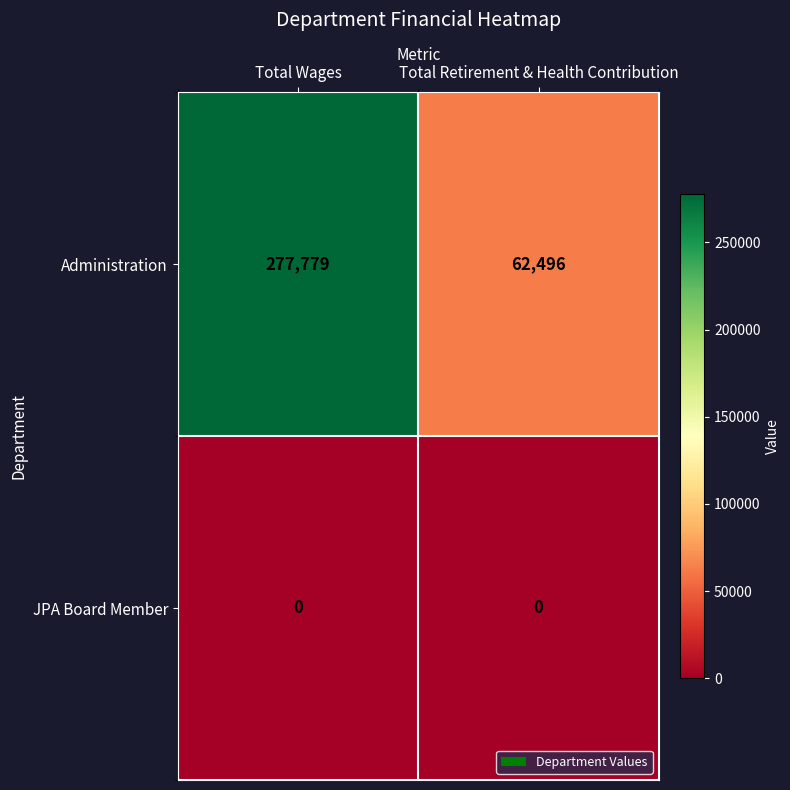

The value of Administration at Total Wages is 277779. True or false?

True